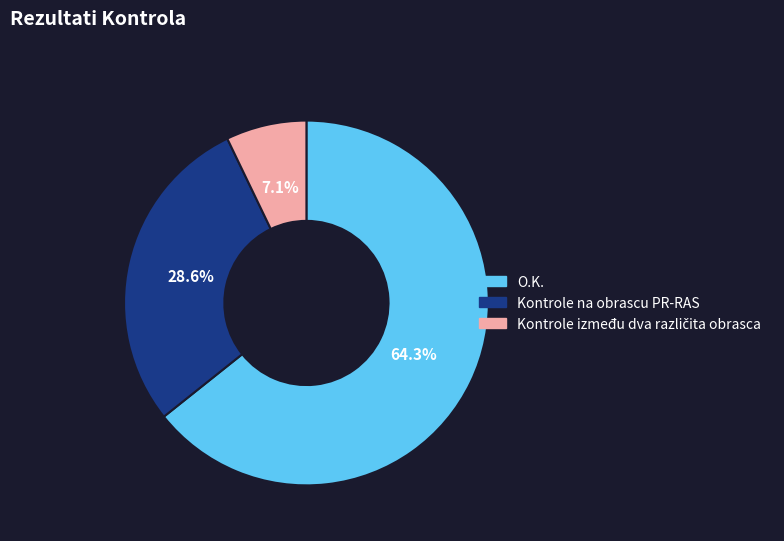

The O.K. slice represents 64% of the pie. True or false?

True